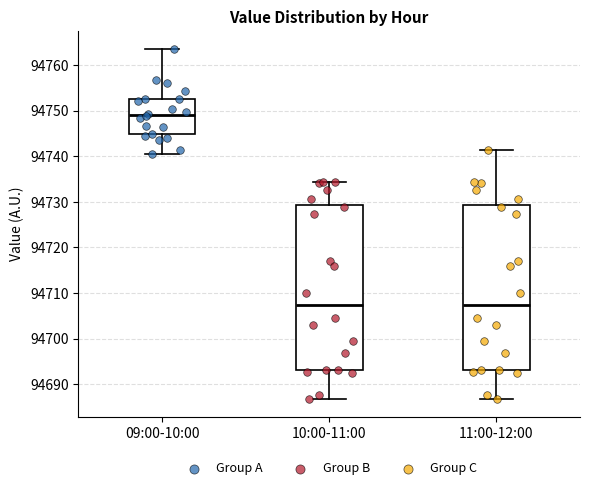

Reading left to right, transcribe this box plot: for each box, give where its median line is, the range the box spans, and where its two whiskers end, as read against the y-axis. The values are not printed on the chart, so give them approximately, as read against the axis.

09:00-10:00: median 94749, box 94745 to 94753, whiskers 94740 to 94764
10:00-11:00: median 94707, box 94693 to 94729, whiskers 94687 to 94734
11:00-12:00: median 94707, box 94693 to 94729, whiskers 94687 to 94741